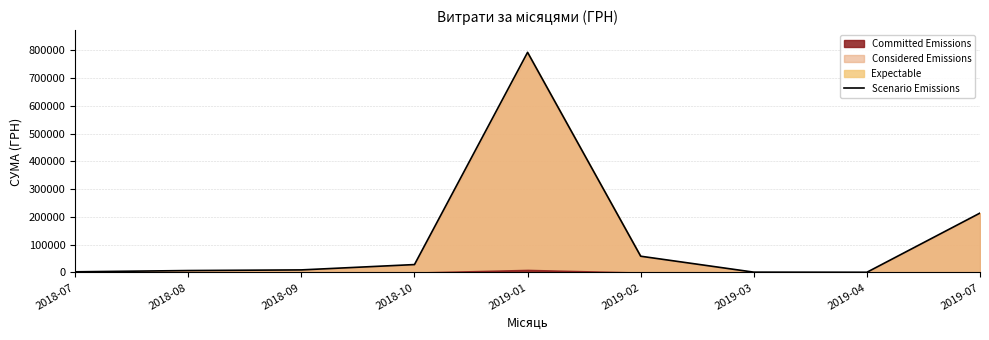

What is the difference between the maximum and second lowest values?

790893.7